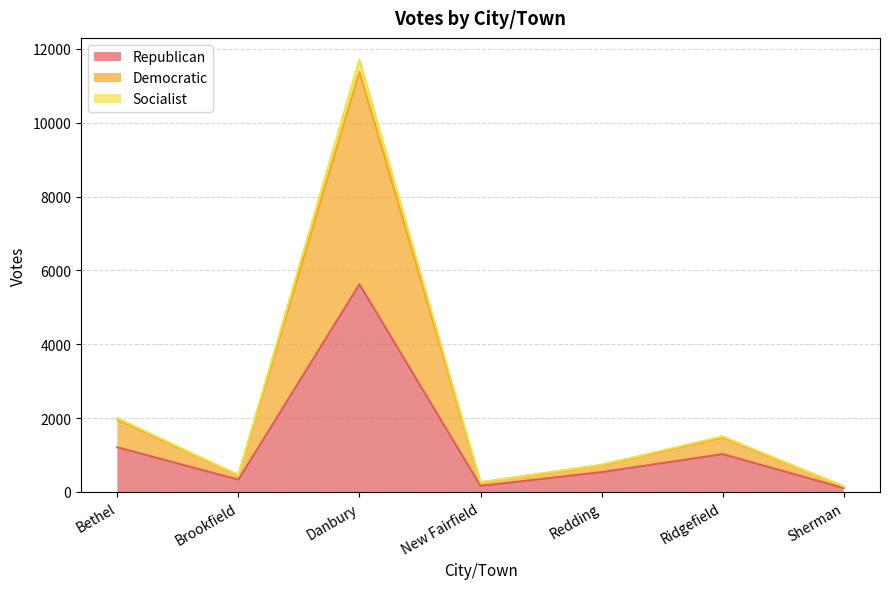

How many series are shown in this chart?

3